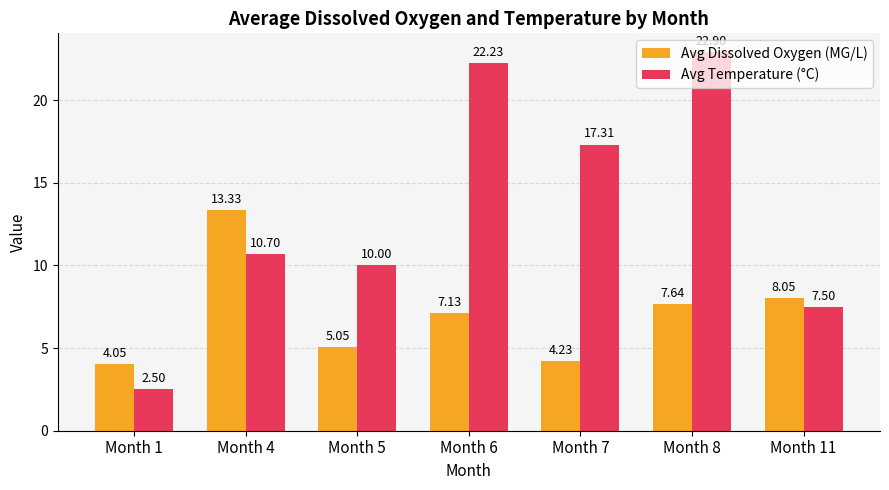

Is it true that Avg Dissolved Oxygen (MG/L) equals 18.7 at Month 4?

False